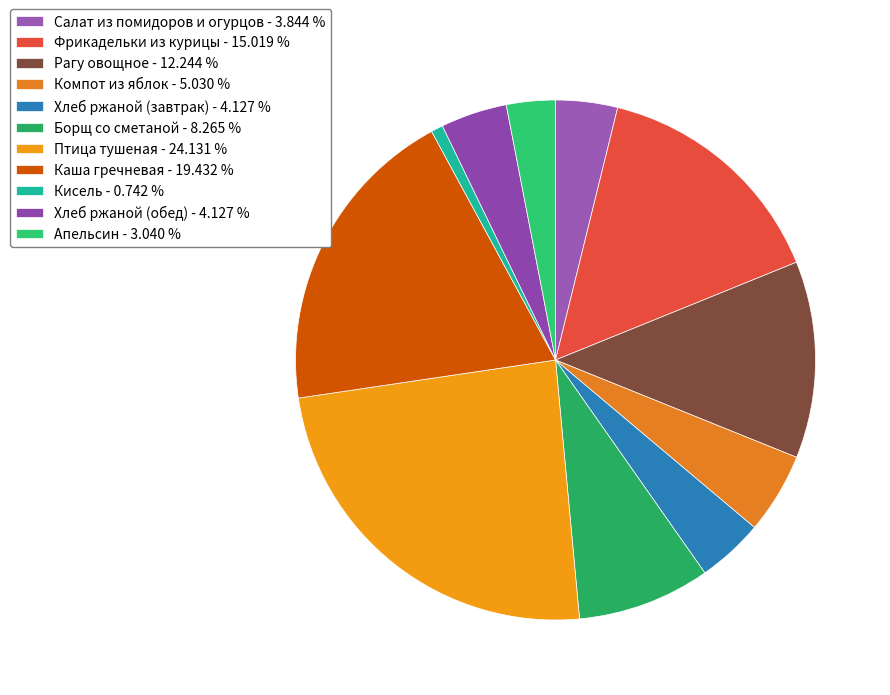

What percentage is the Компот из яблок slice, to the nearest percent?

5%